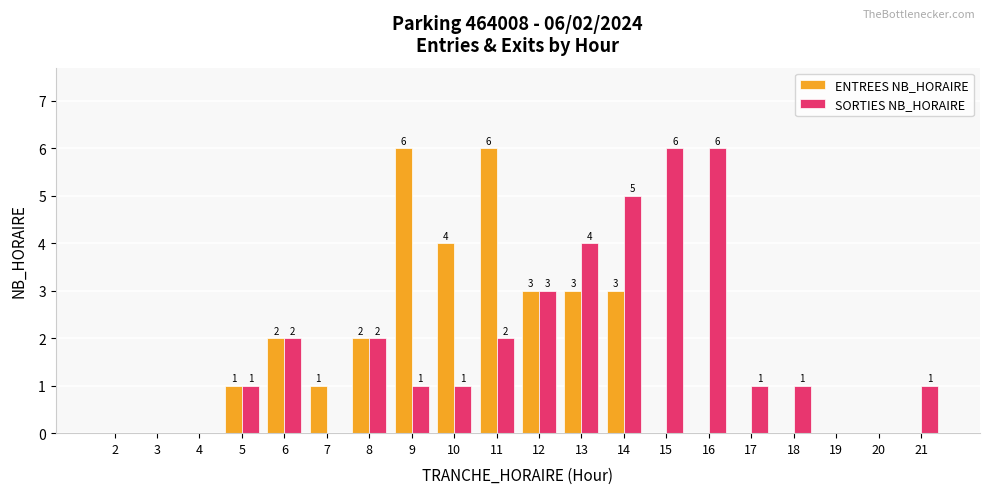

Reading left to right, extract all data points from this chart.

ENTREES NB_HORAIRE: 2=0	3=0	4=0	5=1	6=2	7=1	8=2	9=6	10=4	11=6	12=3	13=3	14=3	15=0	16=0	17=0	18=0	19=0	20=0	21=0
SORTIES NB_HORAIRE: 2=0	3=0	4=0	5=1	6=2	7=0	8=2	9=1	10=1	11=2	12=3	13=4	14=5	15=6	16=6	17=1	18=1	19=0	20=0	21=1